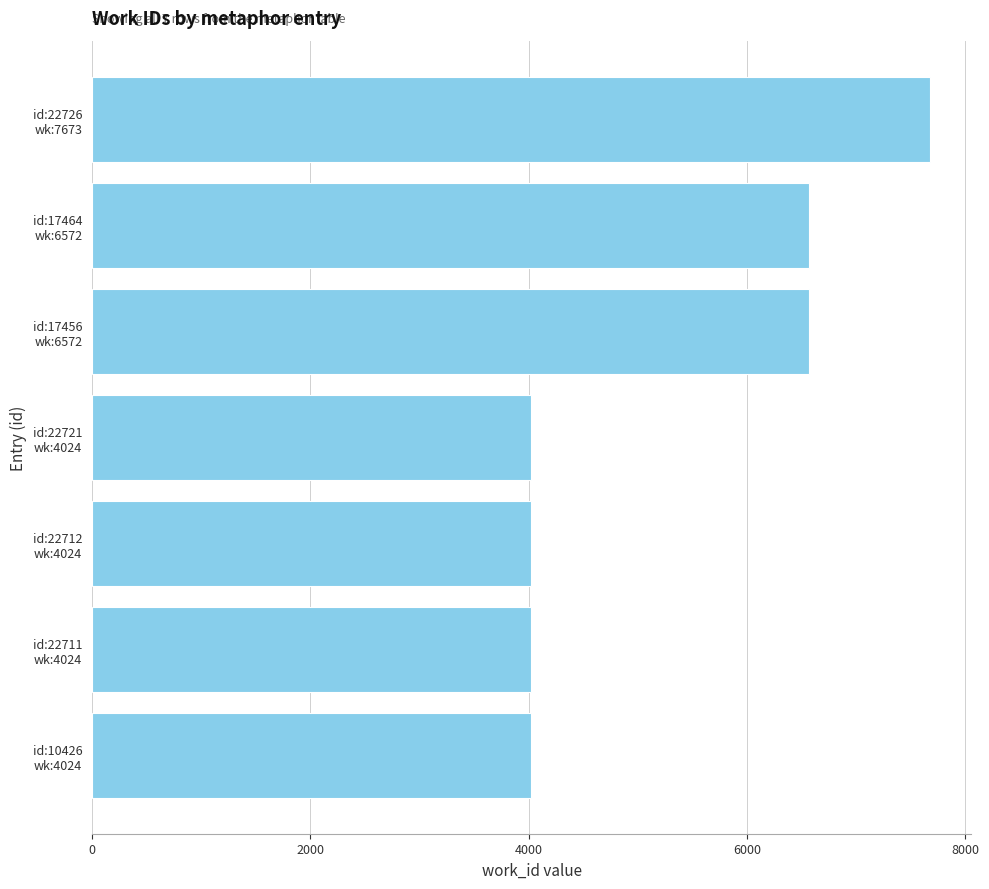

What is the greatest value displayed?

7673